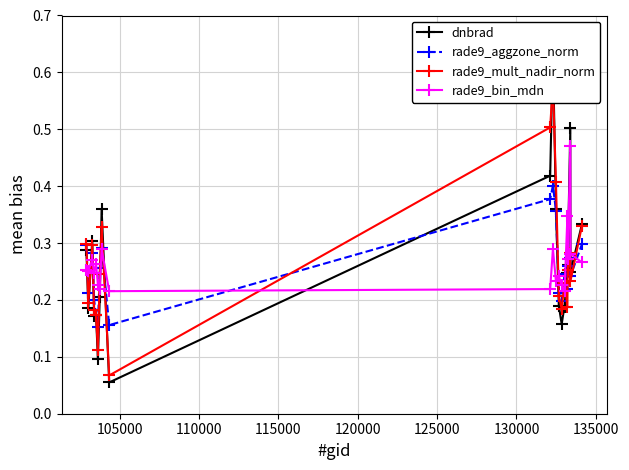

In rade9_aggzone_norm, how many points are higher than both neighbors (excluding endpoints)?

5